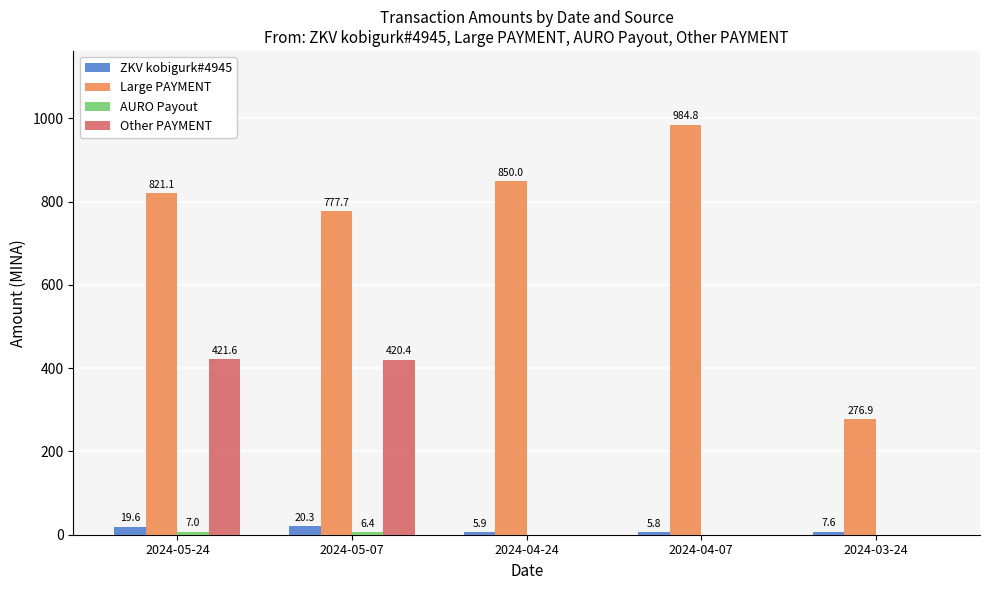

What is the sum of the ZKV kobigurk#4945 values at 2024-04-07 and 2024-05-24?

25.4